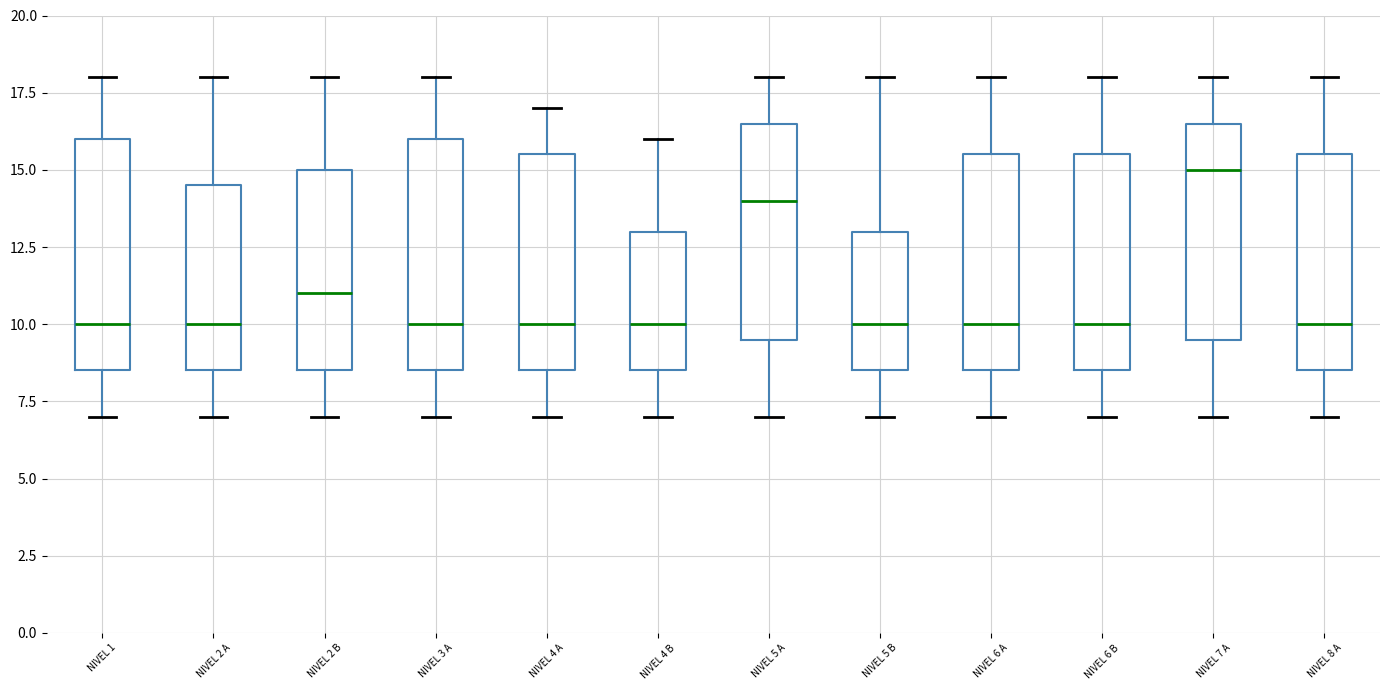

Which box's median line is the highest?

NIVEL 7 A